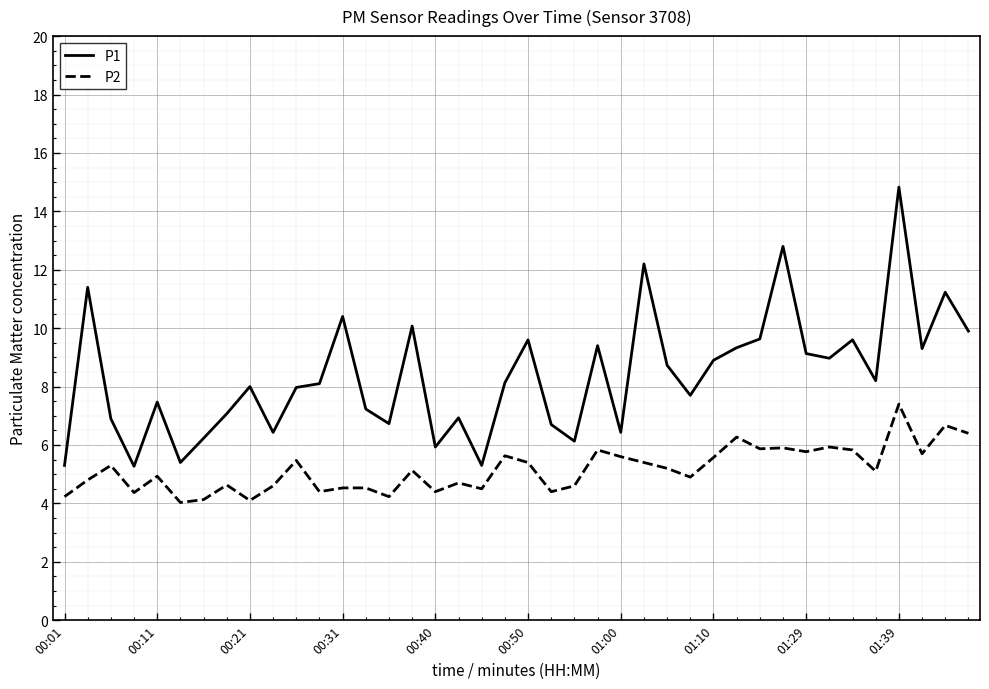

Which series has the widest spread of values?

P1